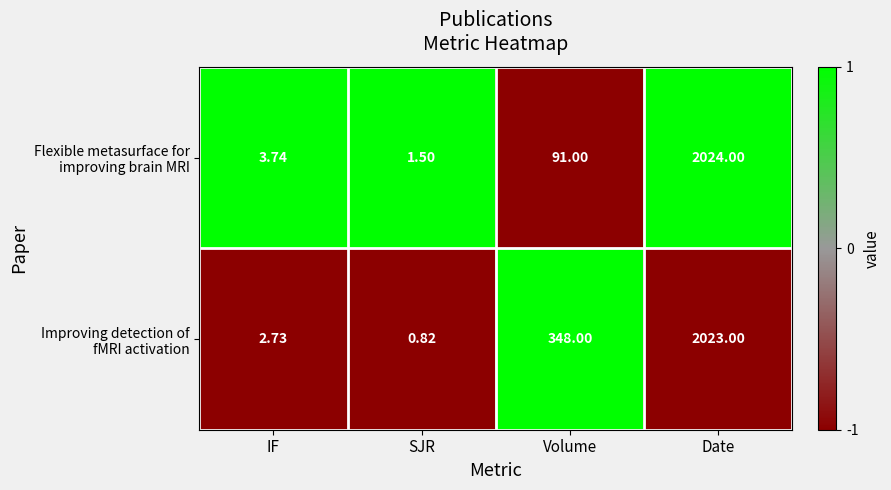

Which category has the highest value across all series?

Date